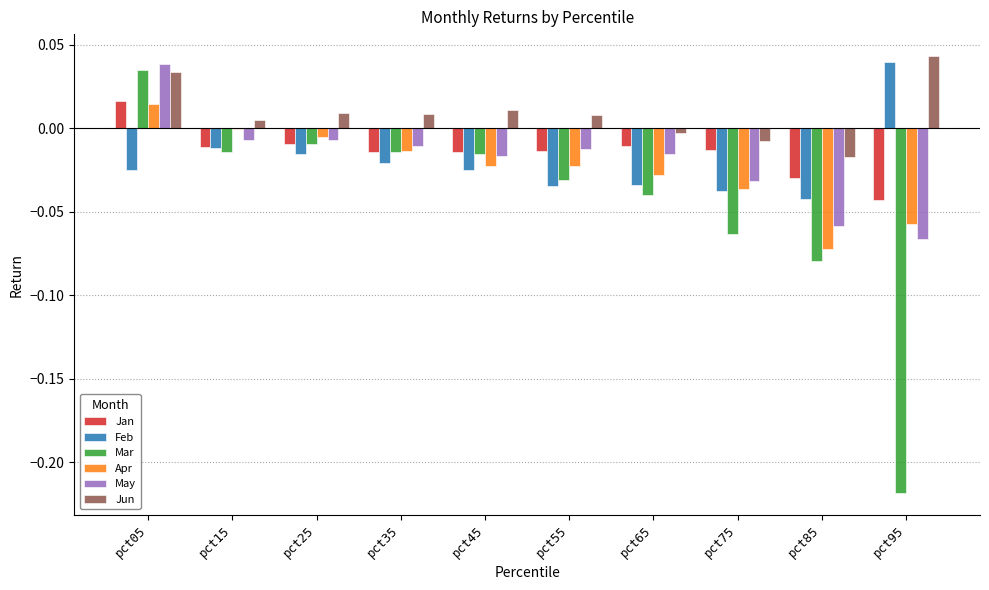

True or false: Mar has a value of -0.1 at pct65.

False